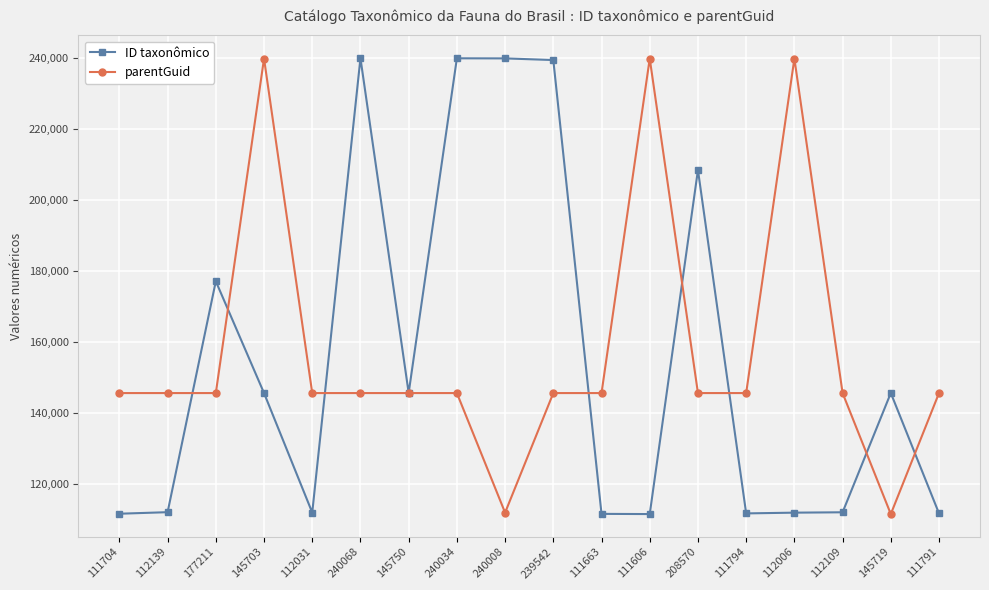

The value of ID taxonômico at 112139 is 49677. True or false?

False